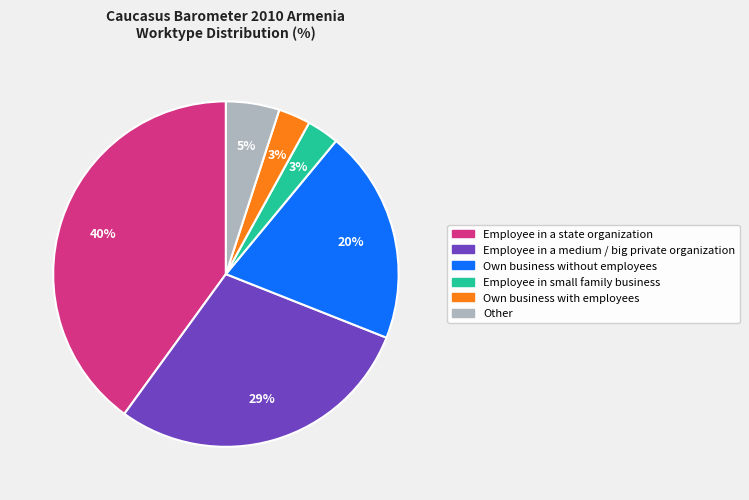

What percentage is the Employee in a medium / big private organization slice, to the nearest percent?

29%